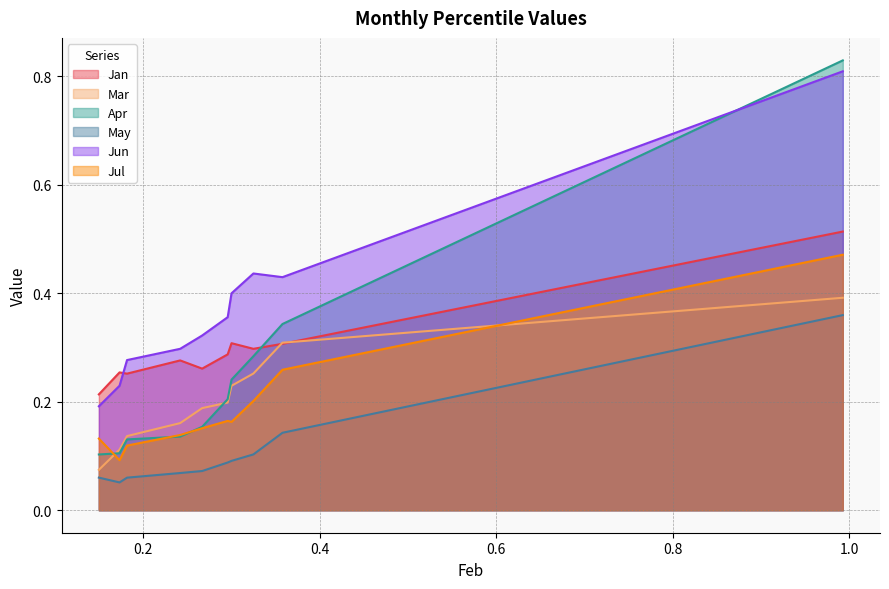

Which series has the largest total across all categories?

Jun